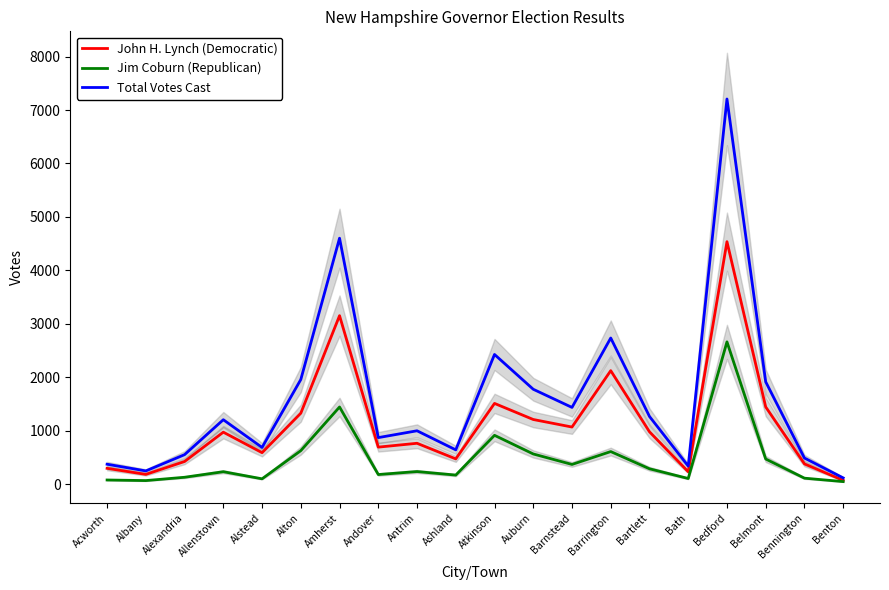

Reading right to left, list all the values displayed in this chart.

John H. Lynch (Democratic): 69	377	1443	4536	230	978	2122	1067	1208	1509	471	763	691	3151	1326	587	971	422	181	294
Jim Coburn (Republican): 46	110	469	2661	104	286	608	367	563	912	168	234	178	1442	625	98	231	127	65	76
Total Votes Cast: 115	487	1913	7206	336	1265	2733	1434	1774	2425	640	997	869	4601	1956	685	1204	550	246	371